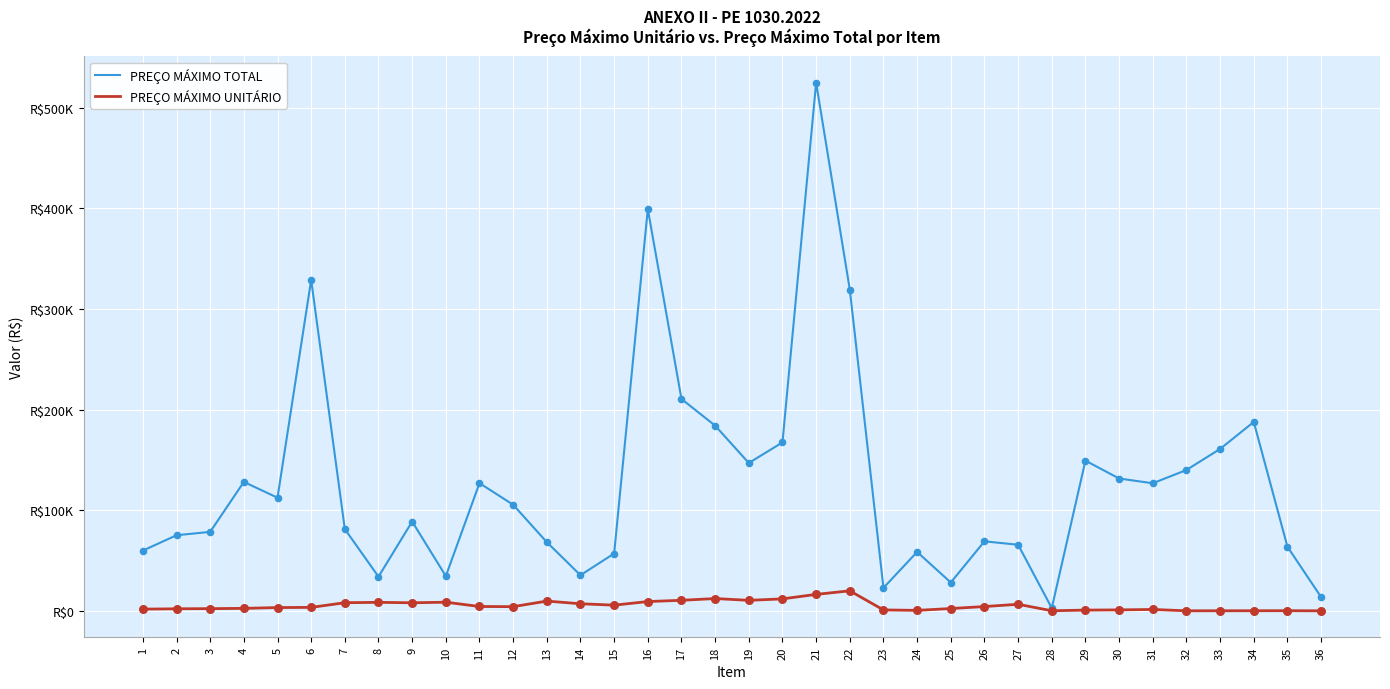

At which category is the sum across all series the highest?

21